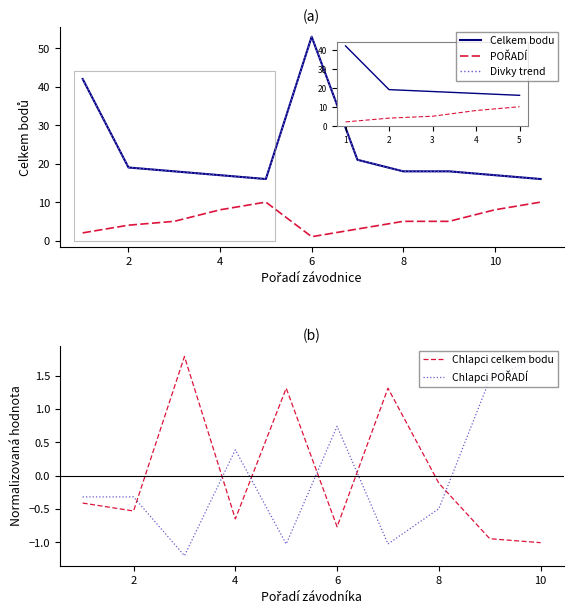

True or false: Divky celkem bodu and Divky poradi cross at least once.

False